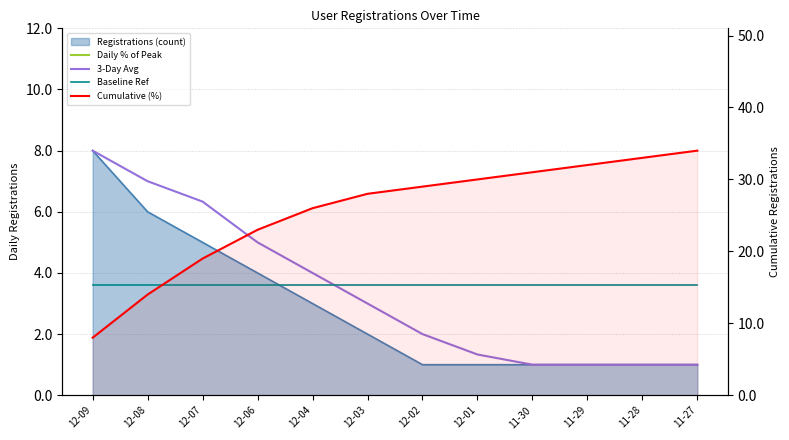

True or false: Daily % of Peak has more than 1 interior local peaks.

False